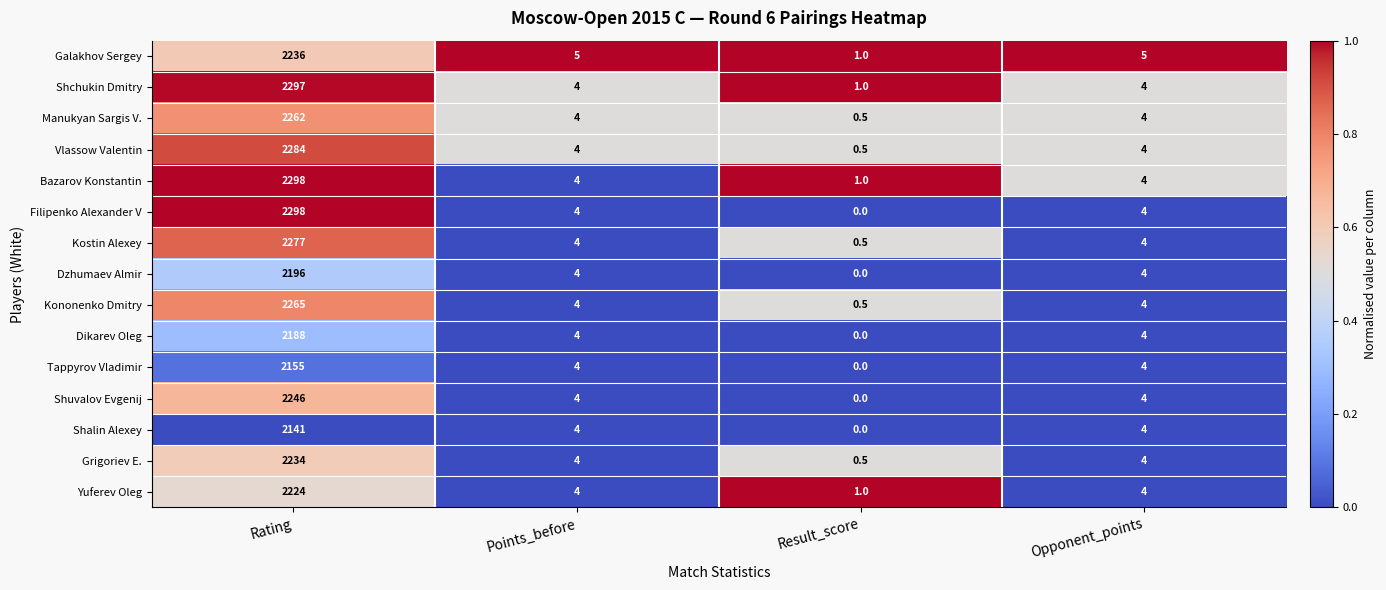

What is the difference between the maximum and minimum values in the Yuferev Oleg series?

2223.0